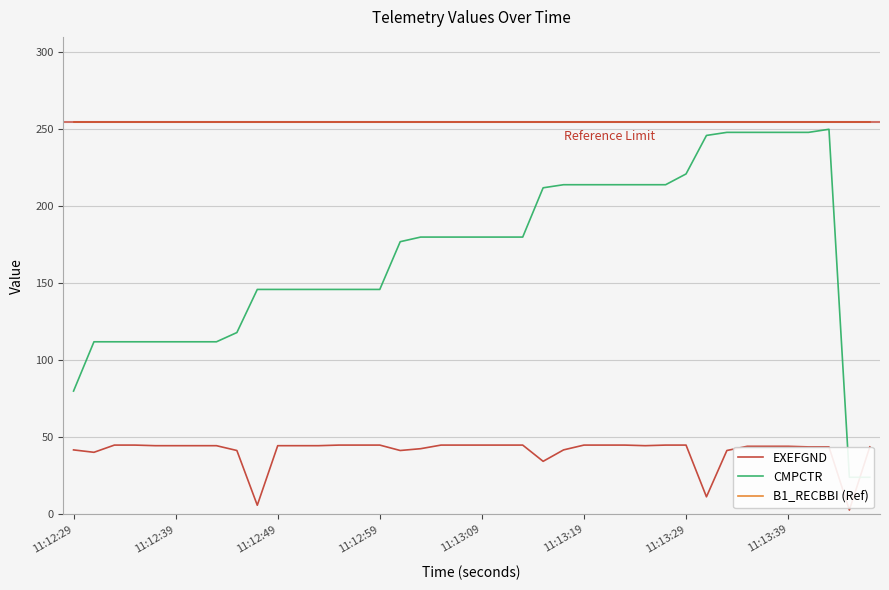

What is the maximum value shown in the chart?

255.0